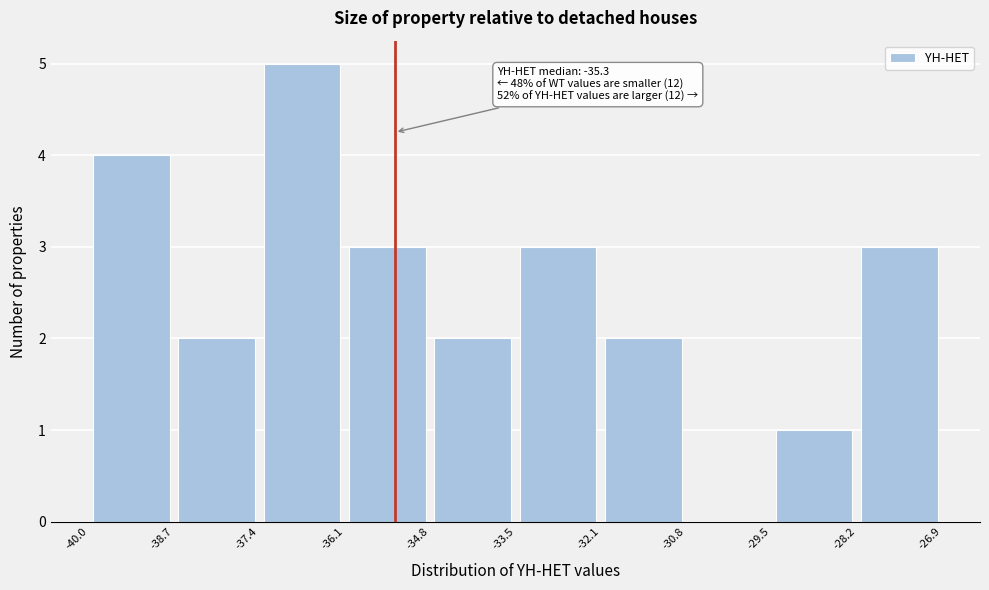

Which range on the x-axis has the tallest bar?

-37.4 to -36.1